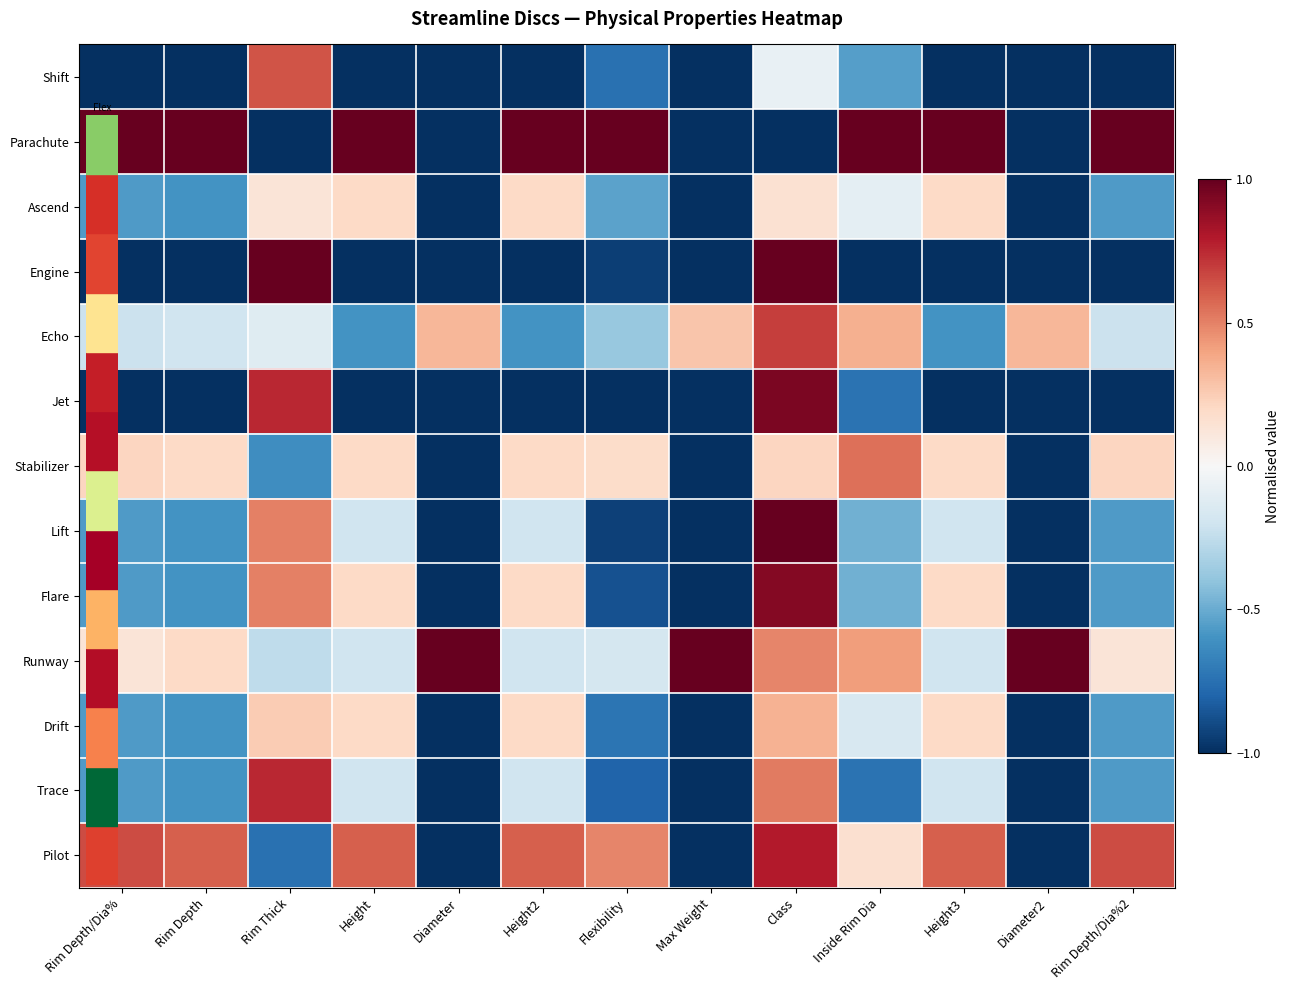

Reading left to right, what are all the values shown in this chart?

Shift: Rim Depth/Dia%=-1.0	Rim Depth=-1.0	Rim Thick=0.6	Height=-1.0	Diameter=-1.0	Height2=-1.0	Flexibility=-0.7	Max Weight=-1.0	Class=-0.1	Inside Rim Dia=-0.5	Height3=-1.0	Diameter2=-1.0	Rim Depth/Dia%2=-1.0
Parachute: Rim Depth/Dia%=1.0	Rim Depth=1.0	Rim Thick=-1.0	Height=1.0	Diameter=-1.0	Height2=1.0	Flexibility=1.0	Max Weight=-1.0	Class=-1.0	Inside Rim Dia=1.0	Height3=1.0	Diameter2=-1.0	Rim Depth/Dia%2=1.0
Ascend: Rim Depth/Dia%=-0.6	Rim Depth=-0.6	Rim Thick=0.1	Height=0.2	Diameter=-1.0	Height2=0.2	Flexibility=-0.5	Max Weight=-1.0	Class=0.2	Inside Rim Dia=-0.1	Height3=0.2	Diameter2=-1.0	Rim Depth/Dia%2=-0.6
Engine: Rim Depth/Dia%=-1.0	Rim Depth=-1.0	Rim Thick=1.0	Height=-1.0	Diameter=-1.0	Height2=-1.0	Flexibility=-0.9	Max Weight=-1.0	Class=1.0	Inside Rim Dia=-1.0	Height3=-1.0	Diameter2=-1.0	Rim Depth/Dia%2=-1.0
Echo: Rim Depth/Dia%=-0.2	Rim Depth=-0.2	Rim Thick=-0.1	Height=-0.6	Diameter=0.3	Height2=-0.6	Flexibility=-0.4	Max Weight=0.3	Class=0.7	Inside Rim Dia=0.4	Height3=-0.6	Diameter2=0.3	Rim Depth/Dia%2=-0.2
Jet: Rim Depth/Dia%=-1.0	Rim Depth=-1.0	Rim Thick=0.8	Height=-1.0	Diameter=-1.0	Height2=-1.0	Flexibility=-1.0	Max Weight=-1.0	Class=0.9	Inside Rim Dia=-0.7	Height3=-1.0	Diameter2=-1.0	Rim Depth/Dia%2=-1.0
Stabilizer: Rim Depth/Dia%=0.2	Rim Depth=0.2	Rim Thick=-0.6	Height=0.2	Diameter=-1.0	Height2=0.2	Flexibility=0.2	Max Weight=-1.0	Class=0.2	Inside Rim Dia=0.5	Height3=0.2	Diameter2=-1.0	Rim Depth/Dia%2=0.2
Lift: Rim Depth/Dia%=-0.6	Rim Depth=-0.6	Rim Thick=0.5	Height=-0.2	Diameter=-1.0	Height2=-0.2	Flexibility=-0.9	Max Weight=-1.0	Class=1.0	Inside Rim Dia=-0.5	Height3=-0.2	Diameter2=-1.0	Rim Depth/Dia%2=-0.6
Flare: Rim Depth/Dia%=-0.6	Rim Depth=-0.6	Rim Thick=0.5	Height=0.2	Diameter=-1.0	Height2=0.2	Flexibility=-0.9	Max Weight=-1.0	Class=0.9	Inside Rim Dia=-0.5	Height3=0.2	Diameter2=-1.0	Rim Depth/Dia%2=-0.6
Runway: Rim Depth/Dia%=0.1	Rim Depth=0.2	Rim Thick=-0.3	Height=-0.2	Diameter=1.0	Height2=-0.2	Flexibility=-0.2	Max Weight=1.0	Class=0.5	Inside Rim Dia=0.4	Height3=-0.2	Diameter2=1.0	Rim Depth/Dia%2=0.1
Drift: Rim Depth/Dia%=-0.6	Rim Depth=-0.6	Rim Thick=0.2	Height=0.2	Diameter=-1.0	Height2=0.2	Flexibility=-0.7	Max Weight=-1.0	Class=0.3	Inside Rim Dia=-0.2	Height3=0.2	Diameter2=-1.0	Rim Depth/Dia%2=-0.6
Trace: Rim Depth/Dia%=-0.6	Rim Depth=-0.6	Rim Thick=0.8	Height=-0.2	Diameter=-1.0	Height2=-0.2	Flexibility=-0.8	Max Weight=-1.0	Class=0.5	Inside Rim Dia=-0.7	Height3=-0.2	Diameter2=-1.0	Rim Depth/Dia%2=-0.6
Pilot: Rim Depth/Dia%=0.7	Rim Depth=0.6	Rim Thick=-0.8	Height=0.6	Diameter=-1.0	Height2=0.6	Flexibility=0.5	Max Weight=-1.0	Class=0.8	Inside Rim Dia=0.2	Height3=0.6	Diameter2=-1.0	Rim Depth/Dia%2=0.7